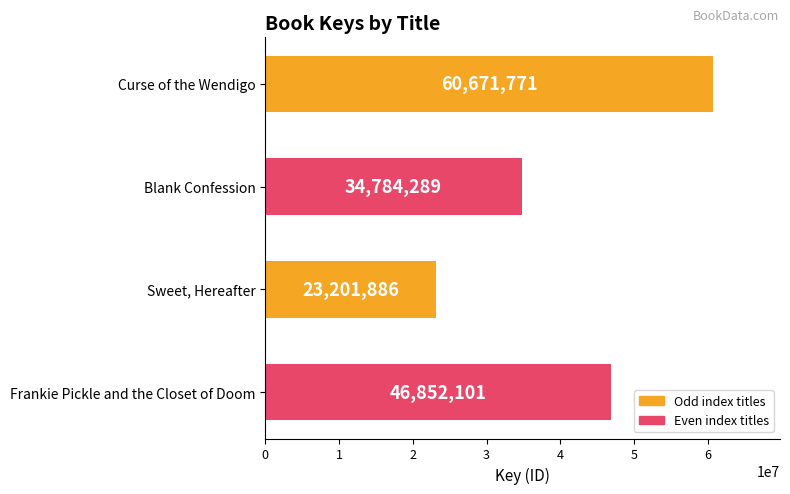

How many data points are less than 46852101?

2